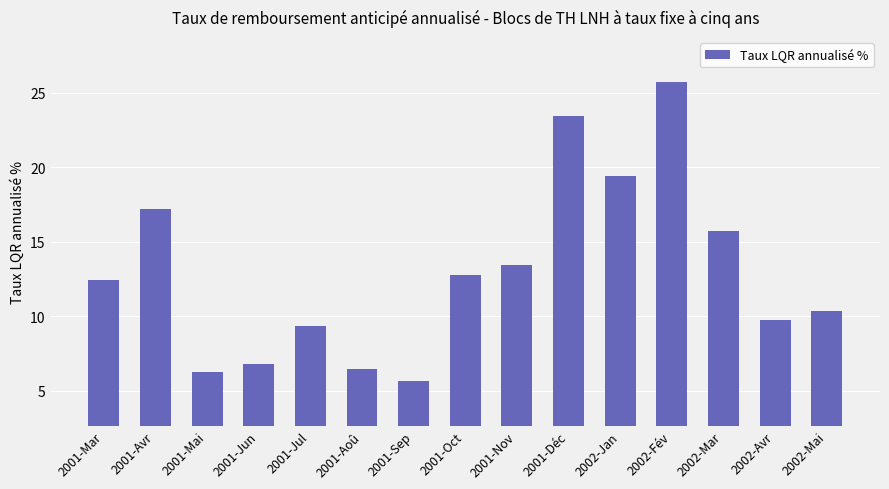

What is the label of the 8th bar from the right?

2001-Oct